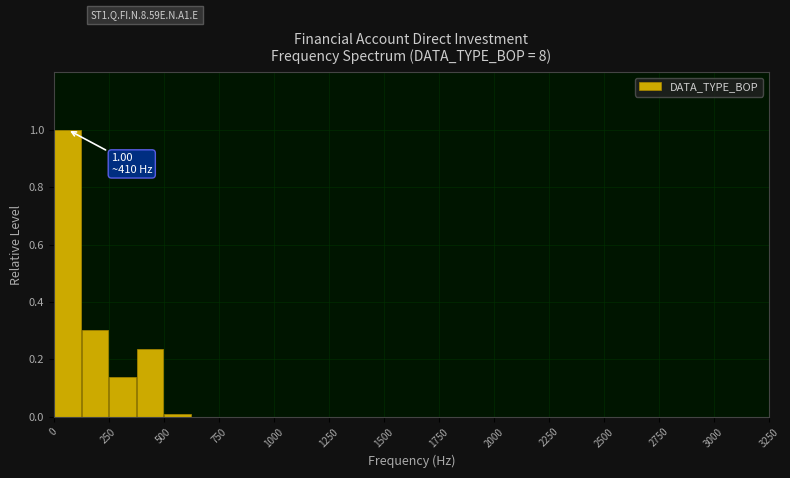

Read against the x-axis, roughly where is the centre of the tallest bar?

50